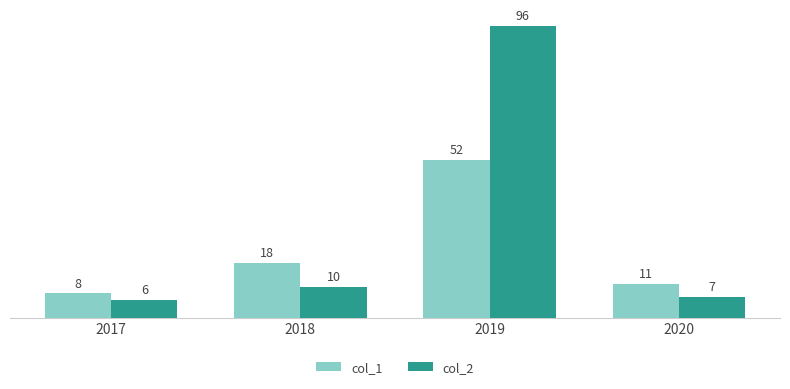

What is the minimum value shown in the chart?

6